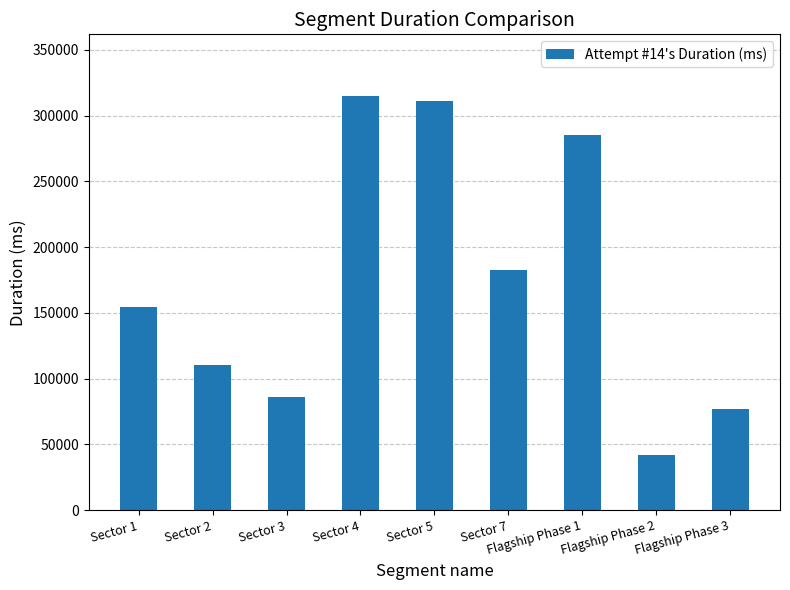

Reading left to right, extract all data points from this chart.

Sector 1=154661	Sector 2=110467	Sector 3=85753	Sector 4=314575	Sector 5=311391	Sector 7=182424	Flagship Phase 1=285324	Flagship Phase 2=41975	Flagship Phase 3=77057